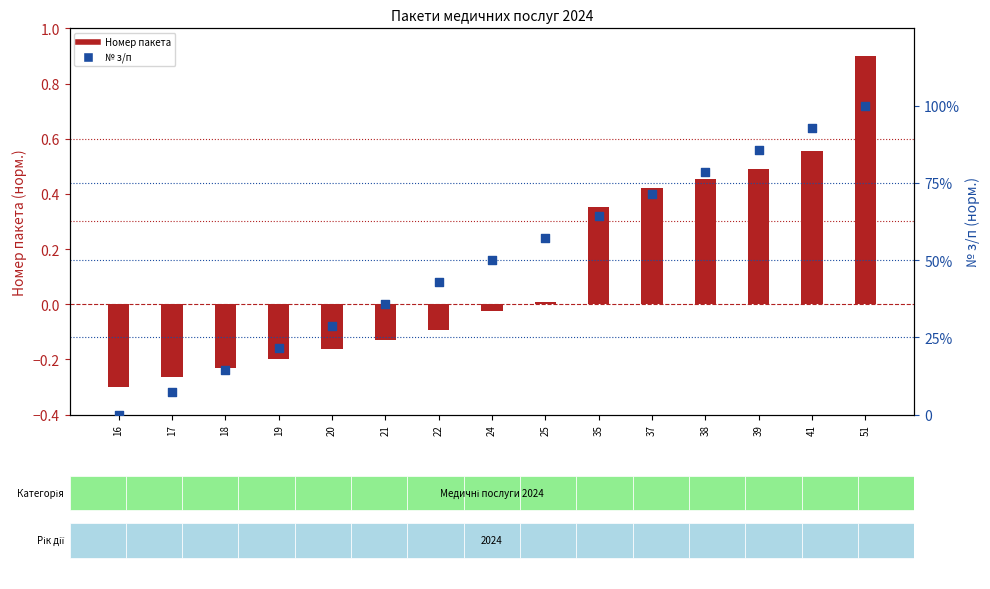

What are all the series names shown in the legend?

Номер пакета (норм.), № з/п (норм.)